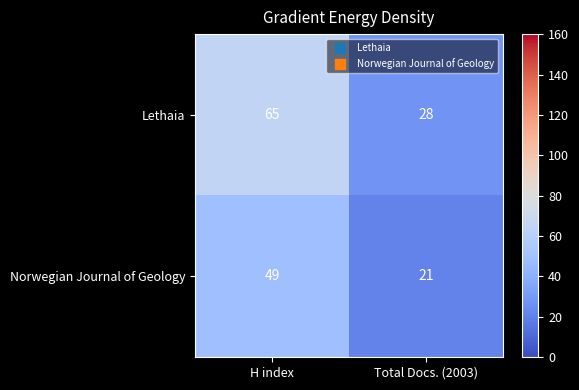

At which label does Lethaia reach its peak?

H index